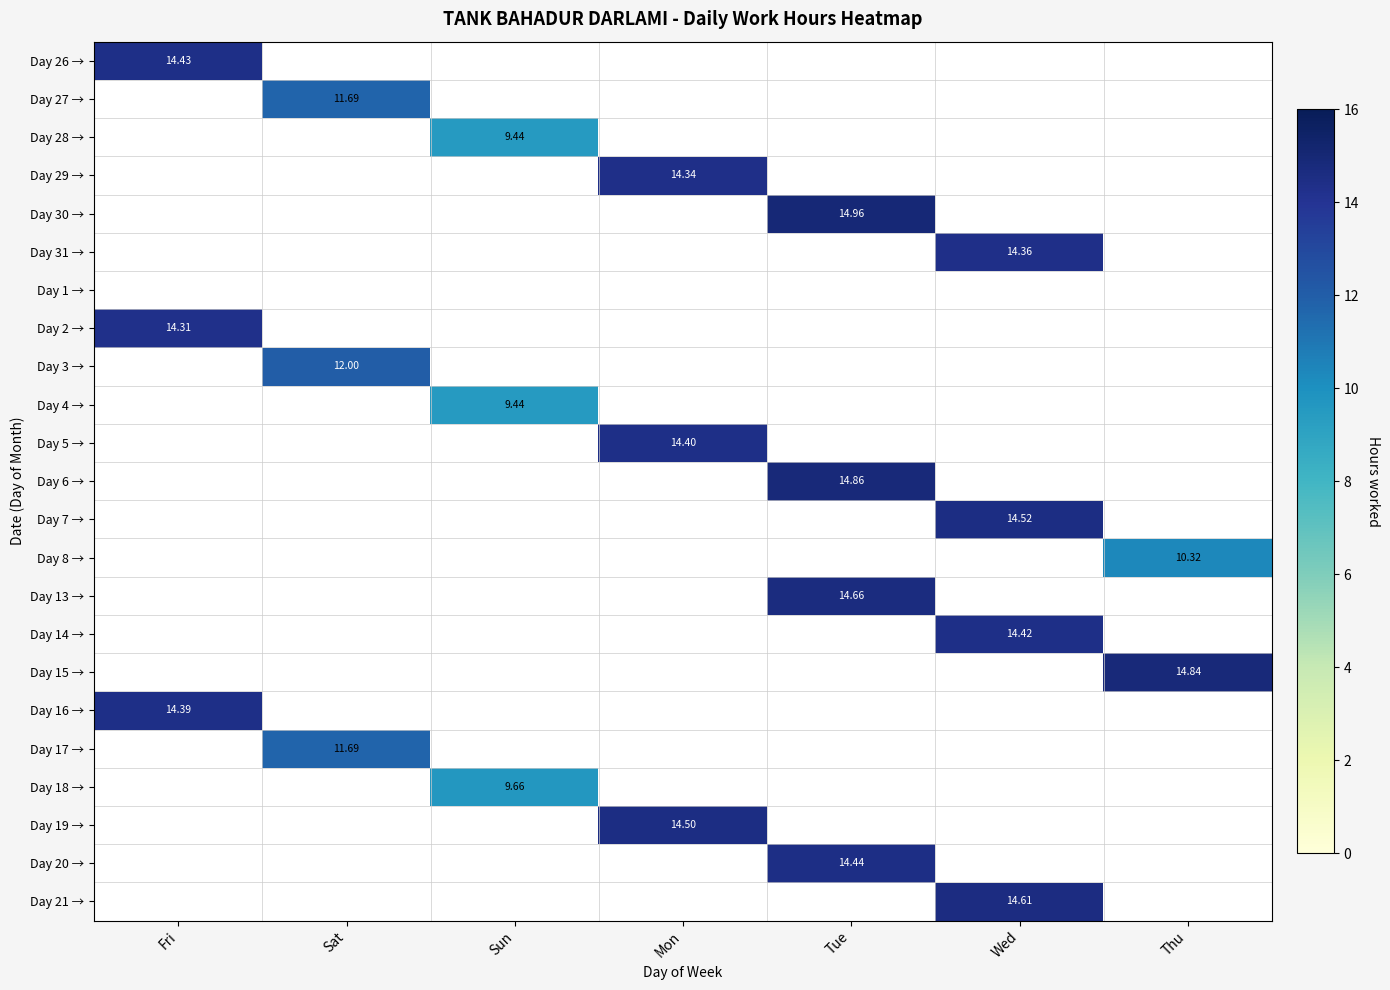

Rank the series at Mon from lowest to highest value.

Day 26 →, Day 27 →, Day 28 →, Day 30 →, Day 31 →, Day 1 →, Day 2 →, Day 3 →, Day 4 →, Day 6 →, Day 7 →, Day 8 →, Day 13 →, Day 14 →, Day 15 →, Day 16 →, Day 17 →, Day 18 →, Day 20 →, Day 21 →, Day 29 →, Day 5 →, Day 19 →